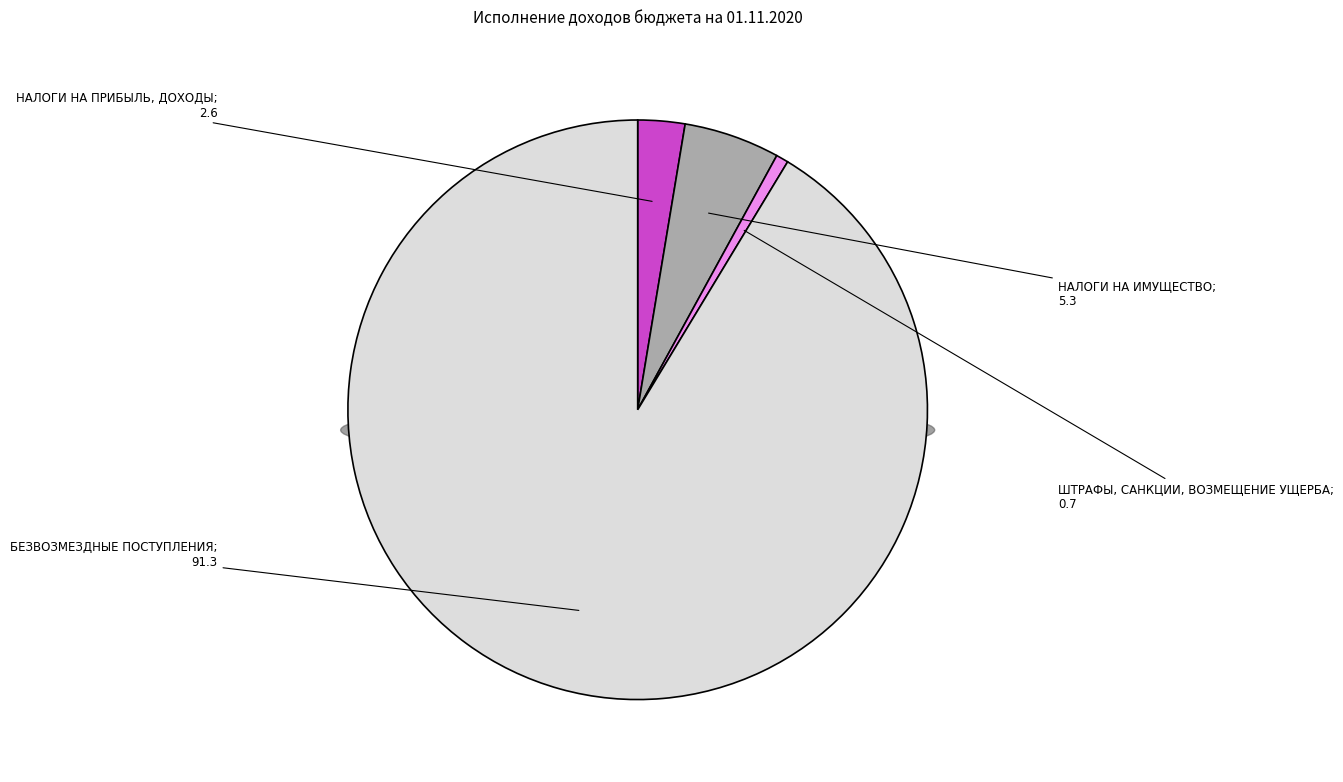

Approximately how many times larger is the value at ШТРАФЫ, САНКЦИИ, ВОЗМЕЩЕНИЕ УЩЕРБА compared to НАЛОГИ НА ИМУЩЕСТВО?

0.1